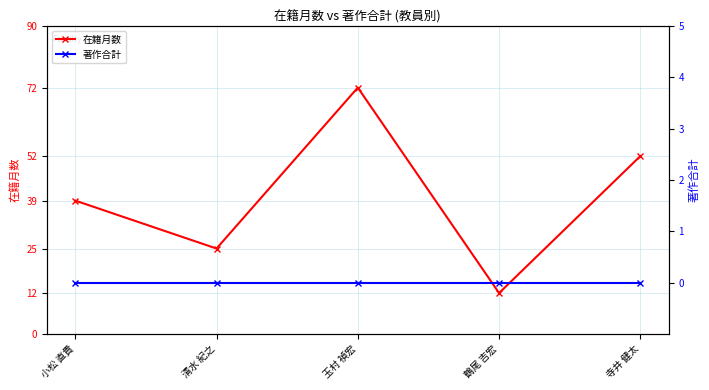

How many lines are shown in the chart?

2